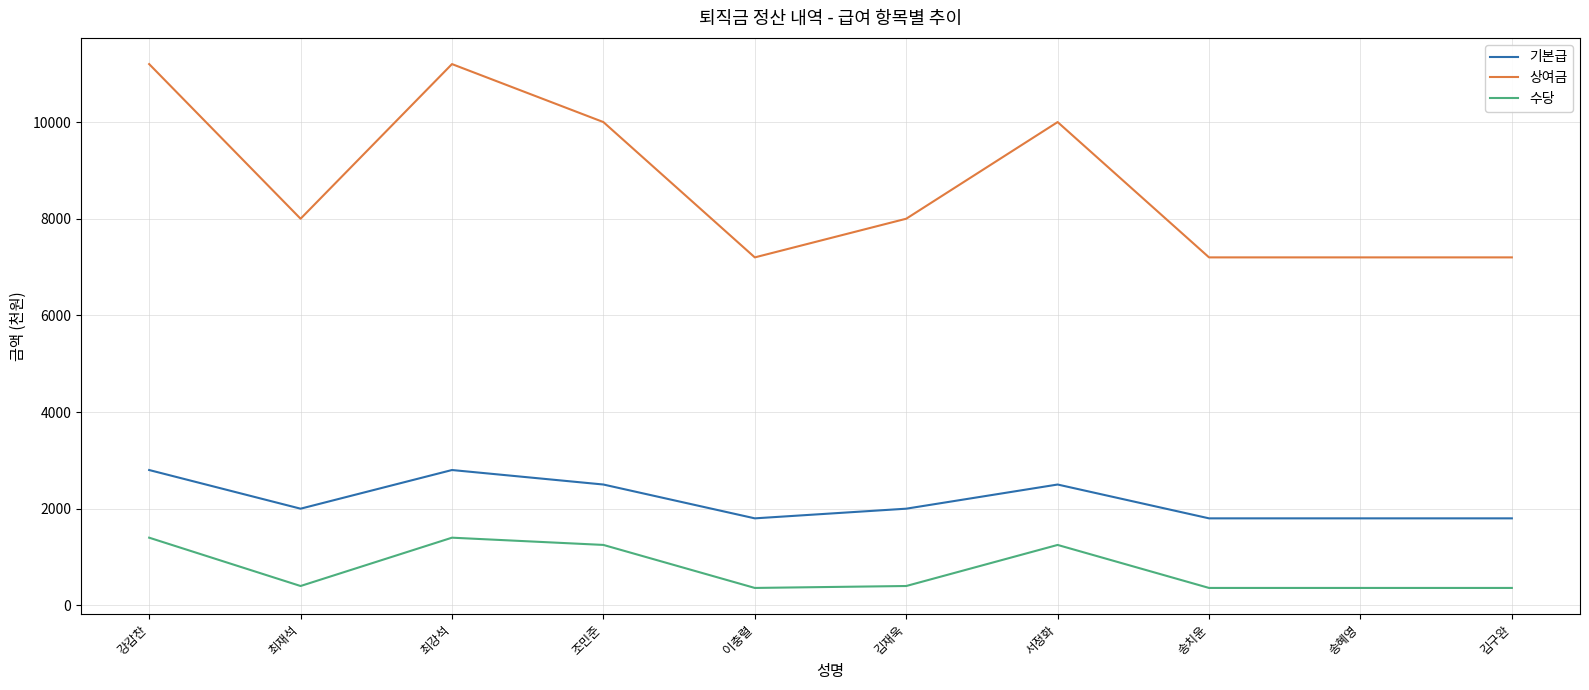

What is the maximum value for 기본급?

2800